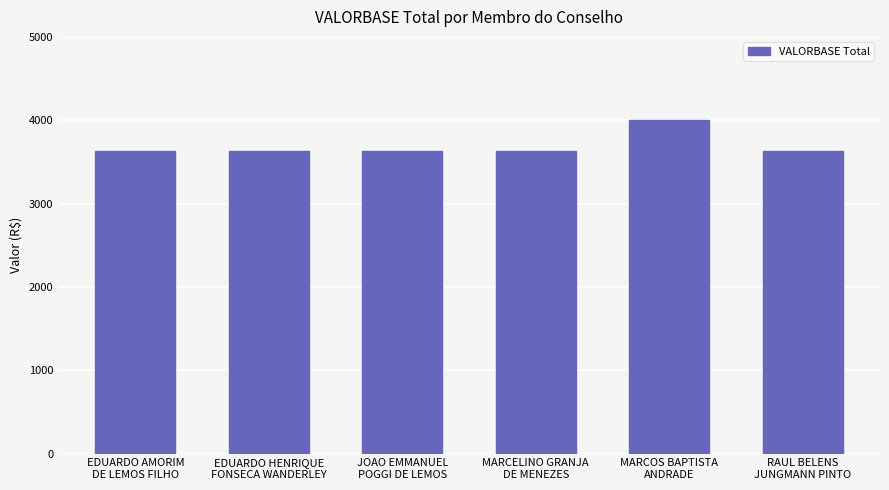

What value does the data have at EDUARDO HENRIQUE
FONSECA WANDERLEY?

3630.7